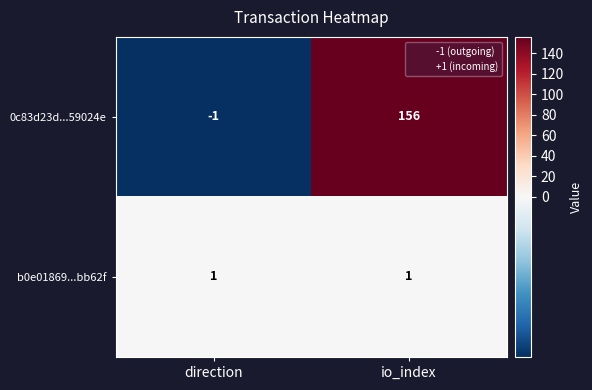

Which label corresponds to the largest value in the chart?

io_index